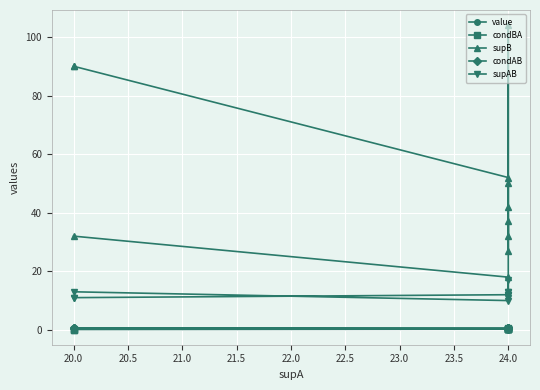

True or false: supAB and condAB intersect in this chart.

False